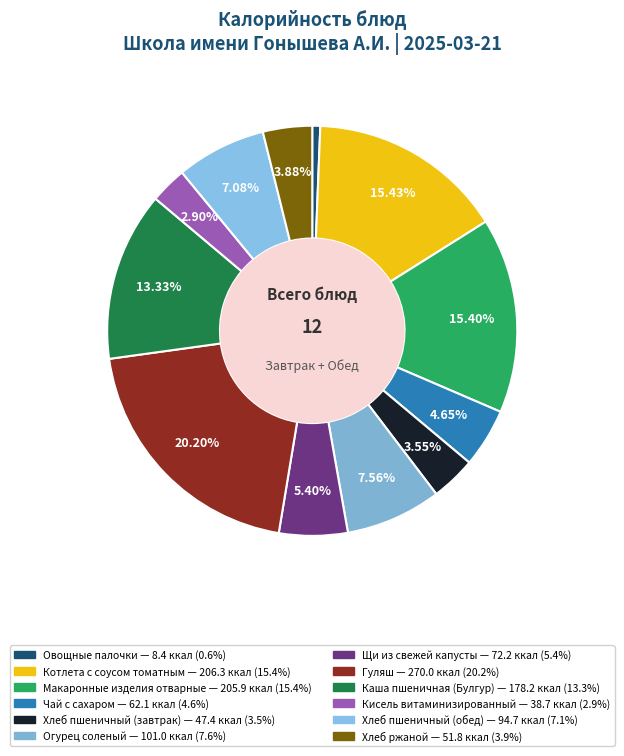

Is Овощные палочки the majority of the pie?

No